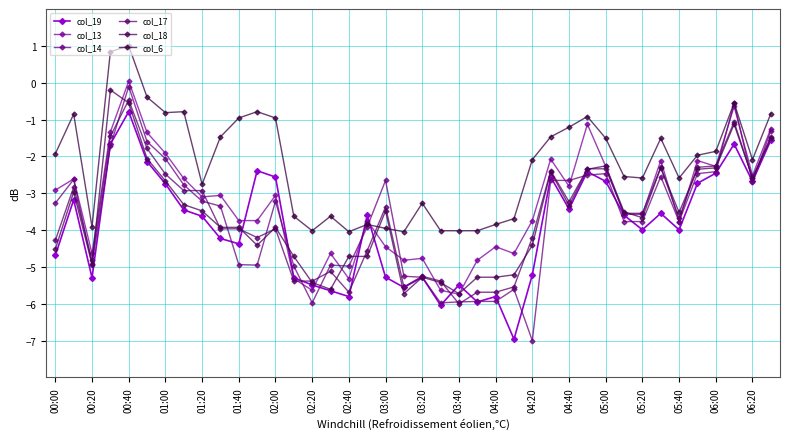

What are all the series names shown in the legend?

col_19, col_13, col_14, col_17, col_18, col_6